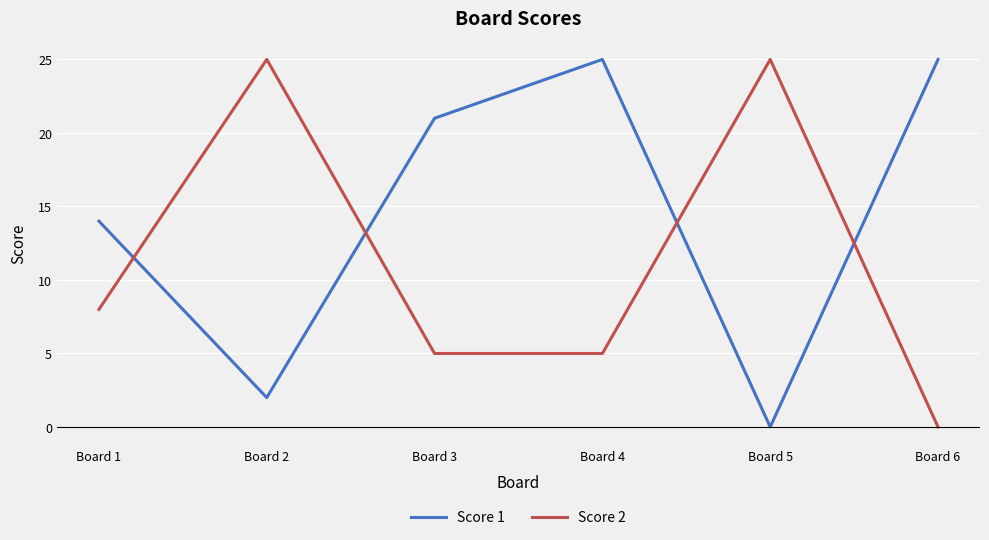

What is the total value across all series at Board 3?

26